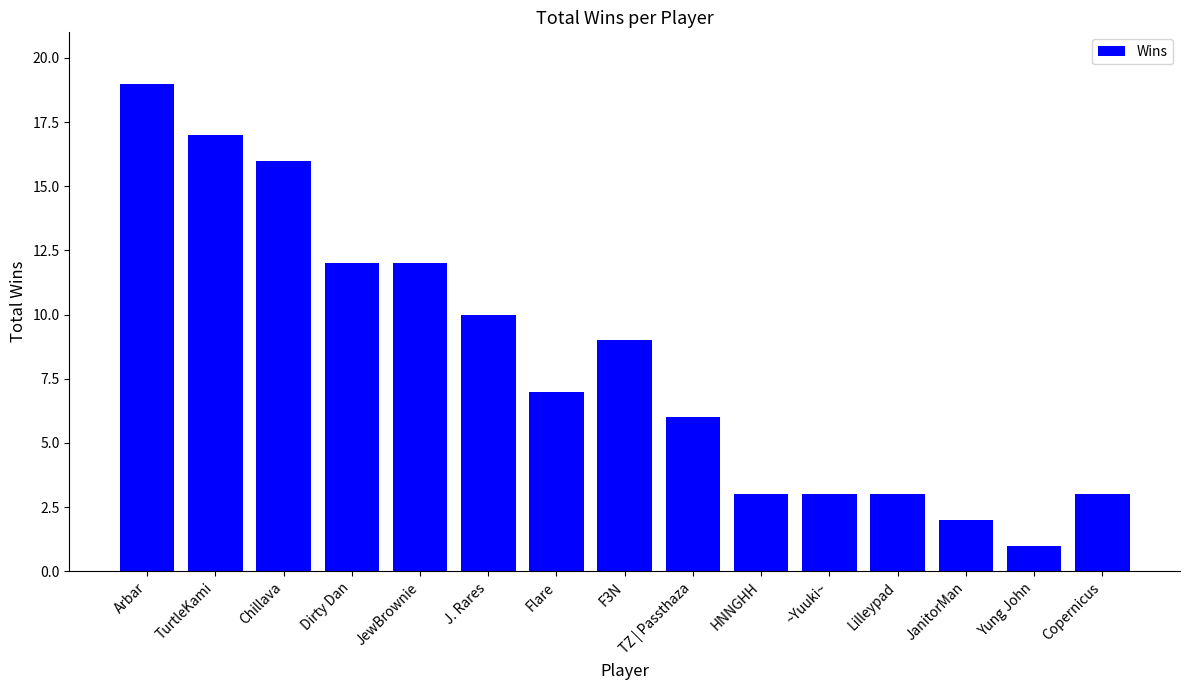

How many categories are shown in the chart?

15